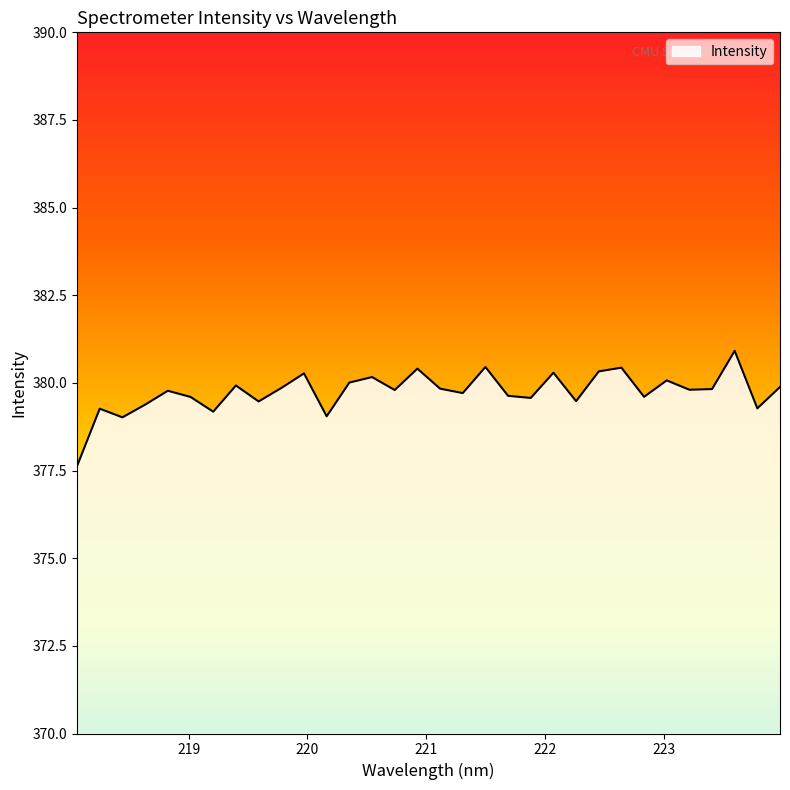

What is the difference between the maximum and minimum values?

3.3